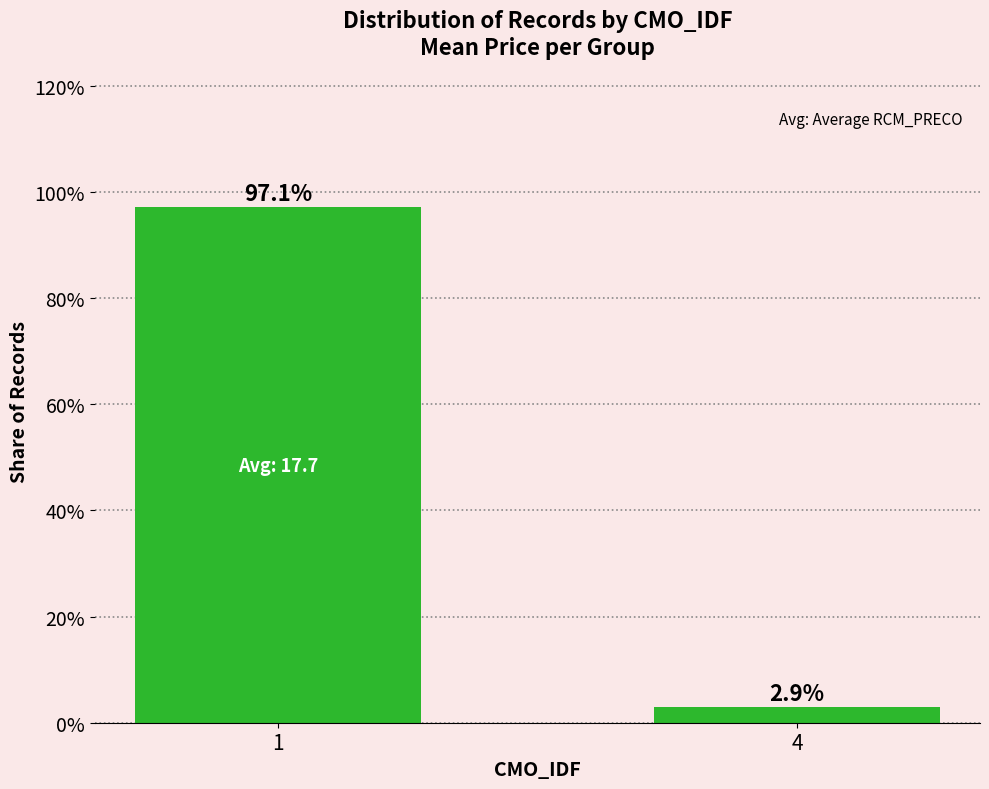

What is the change in value from 1 to 4?

-94.2